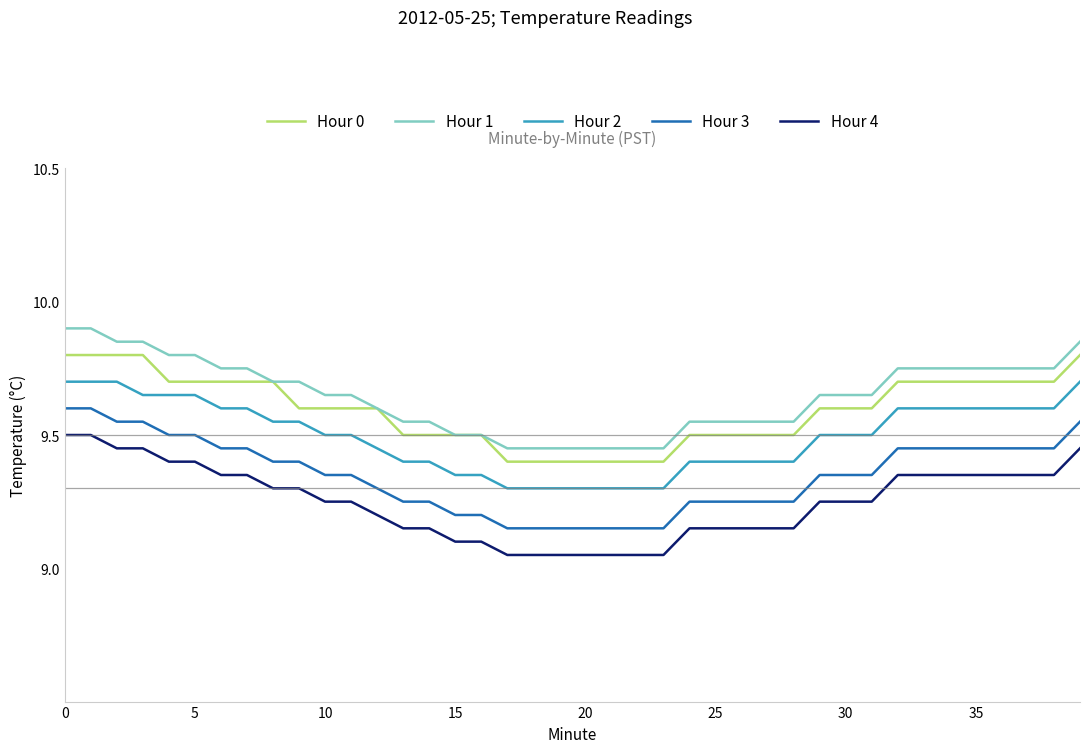

Rank the series by their maximum value, from lowest to highest.

Hour 4, Hour 3, Hour 2, Hour 0, Hour 1